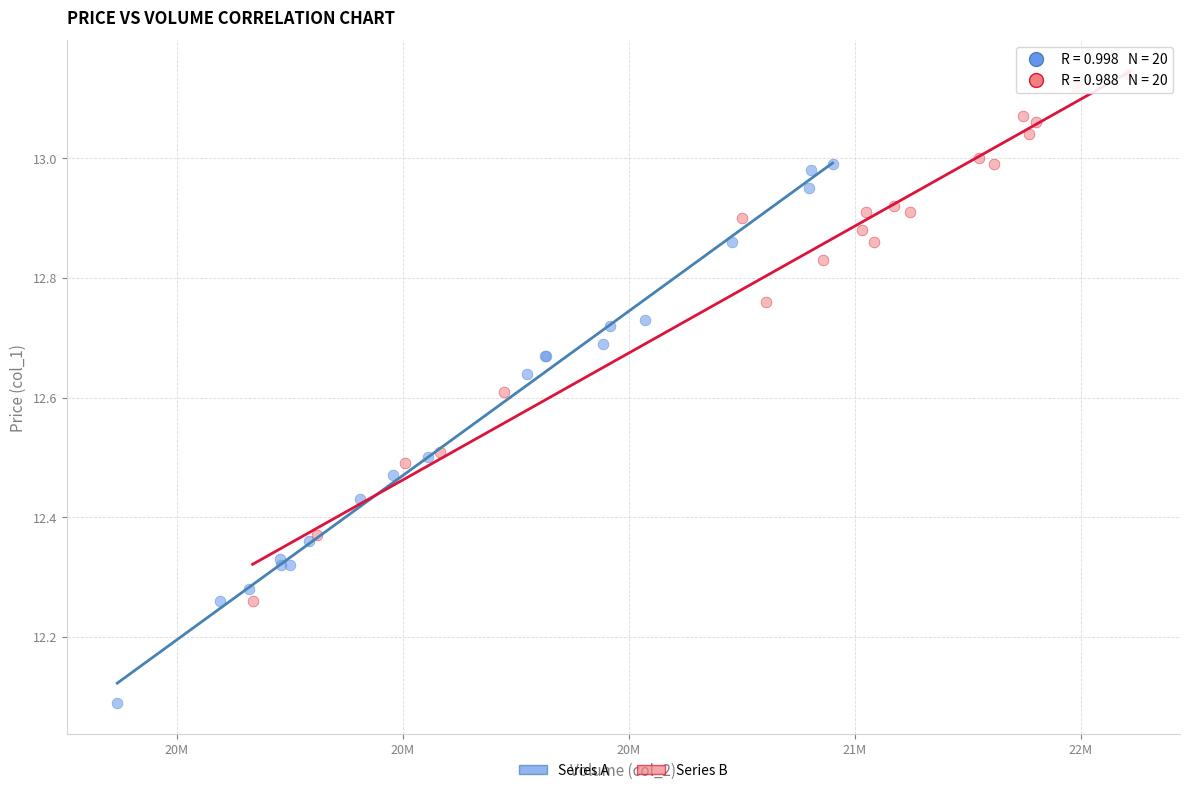

Which series reaches the maximum Y coordinate?

Series B